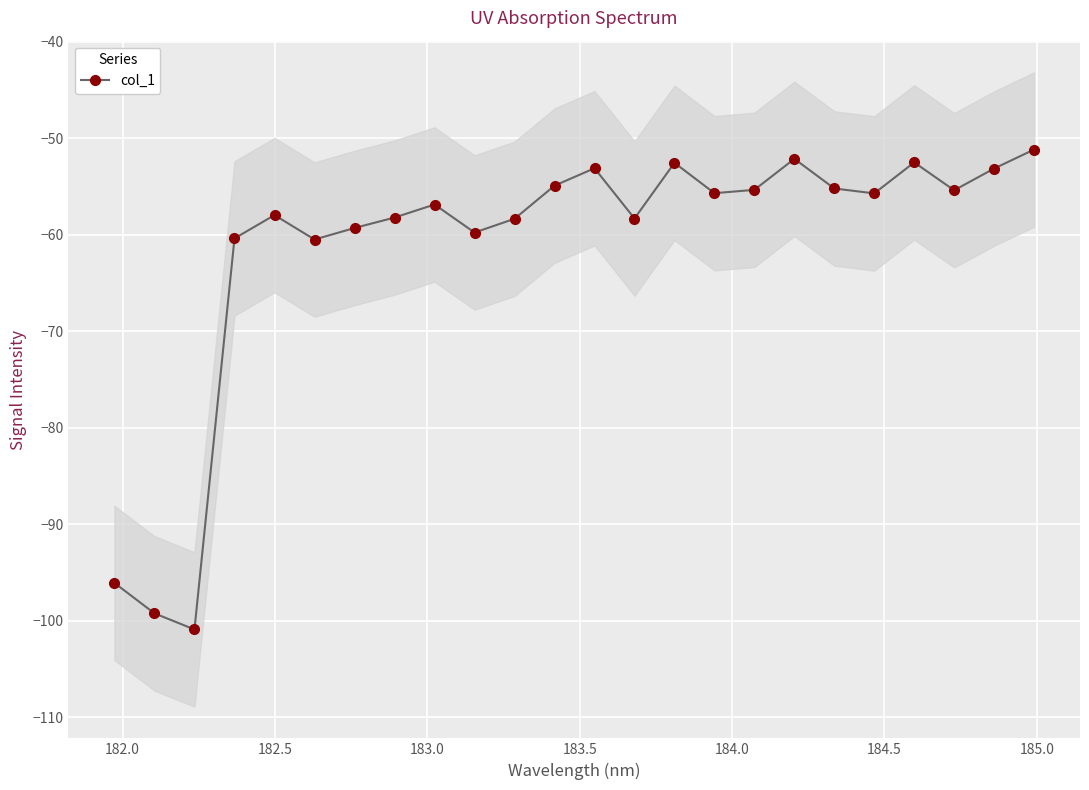

What is the value of the col_1 point at the 13th from the left?

-53.1